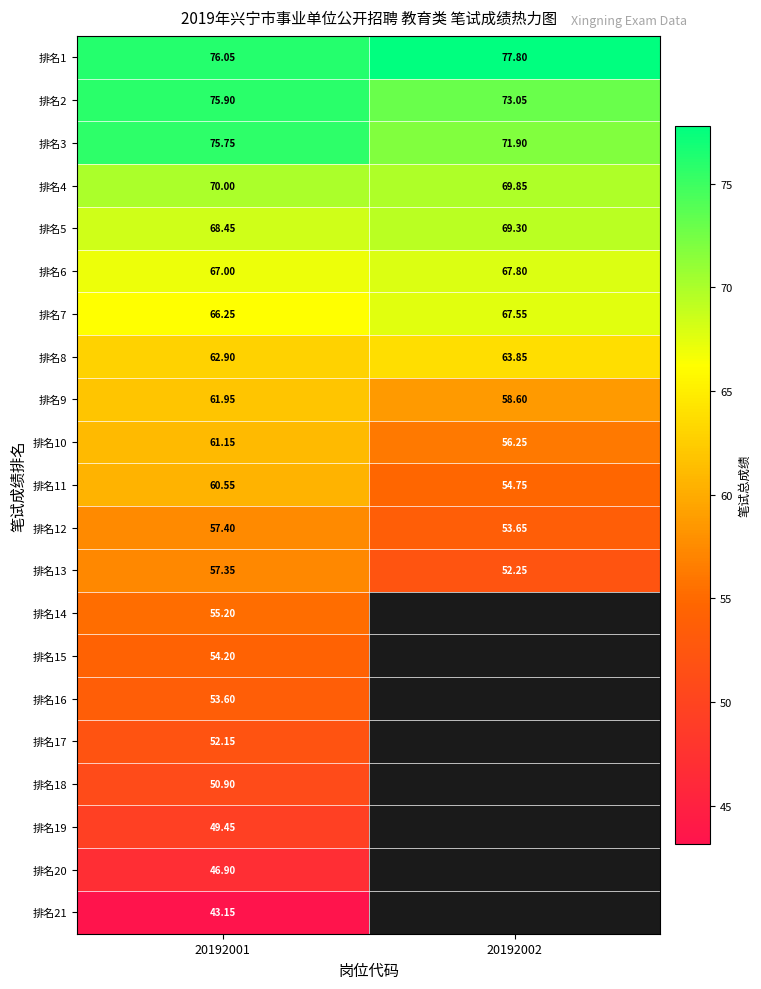

The value of 排名16 at 20192001 is 53.6. True or false?

True